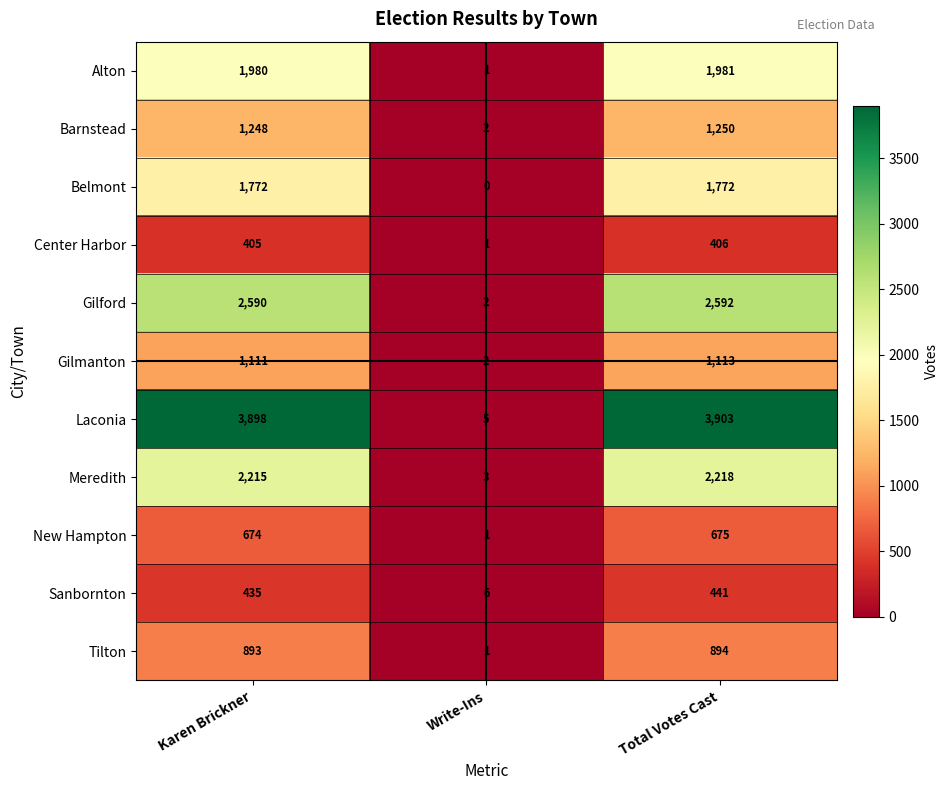

What is the difference between the Meredith values at Total Votes Cast and Write-Ins?

2215